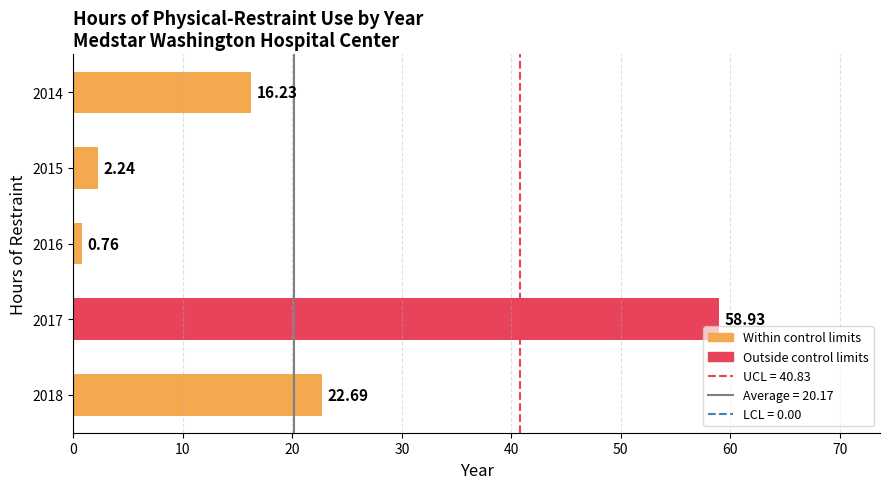

What is the average value?

20.2